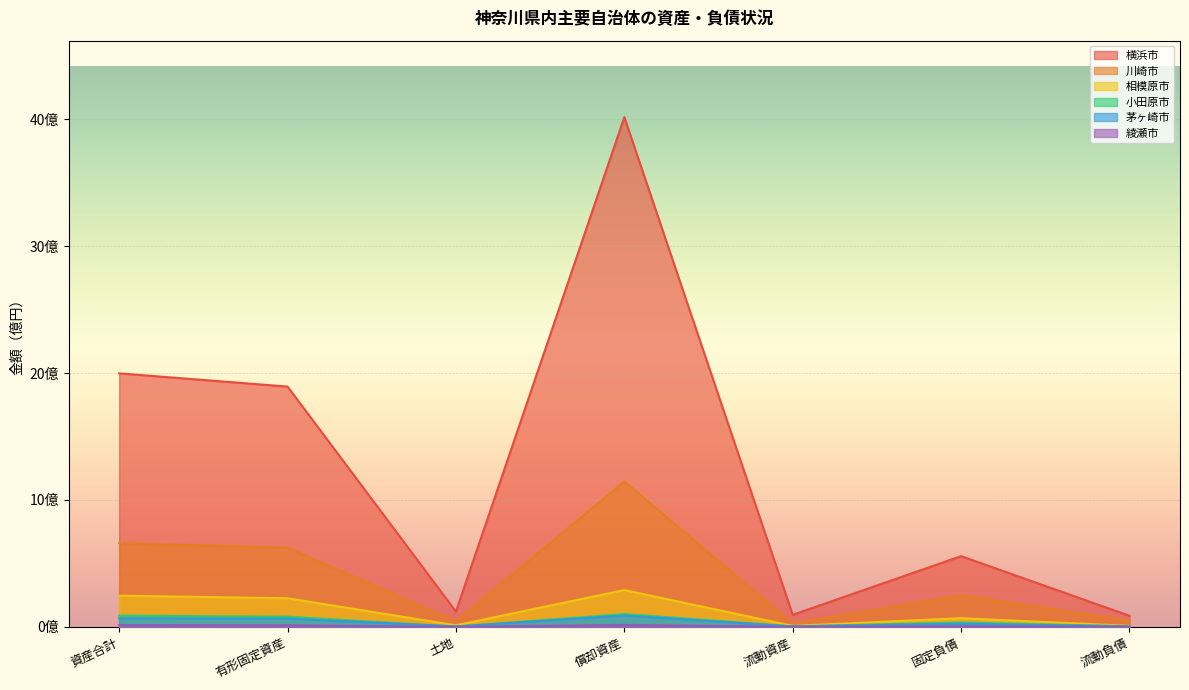

At which label does 綾瀬市 first exceed 4705652?

資産合計